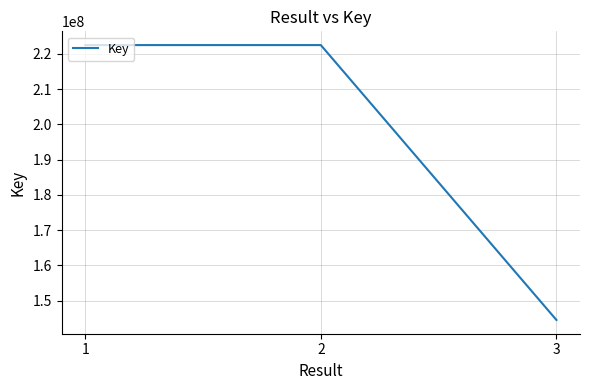

What is the ratio of the value at 1 to the value at 2?

1.0